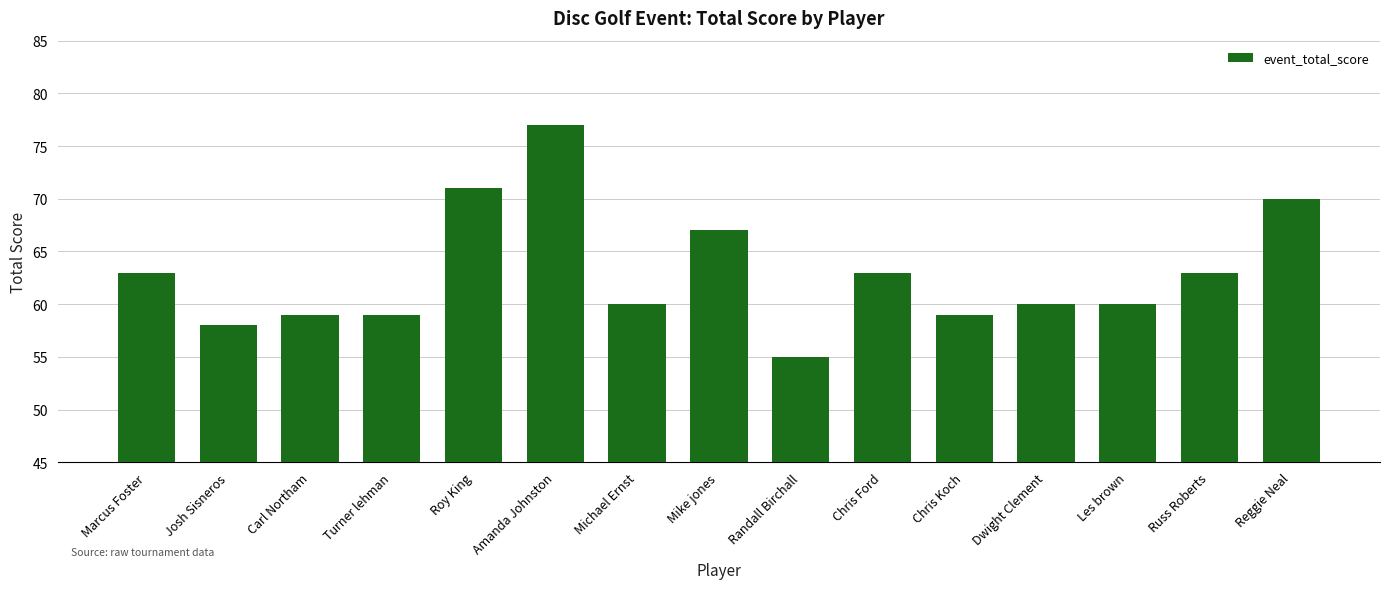

What is the change in value from Roy King to Amanda Johnston?

+6